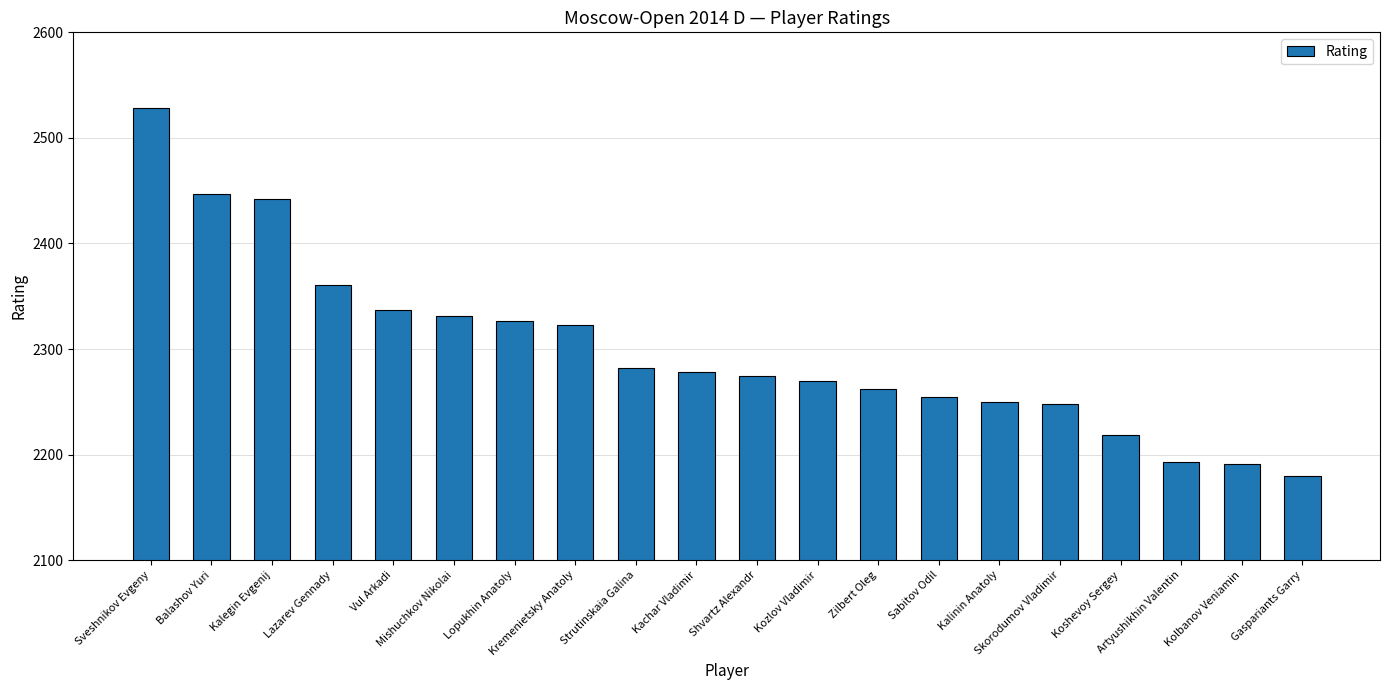

What position from the left is Shvartz Alexandr?

11